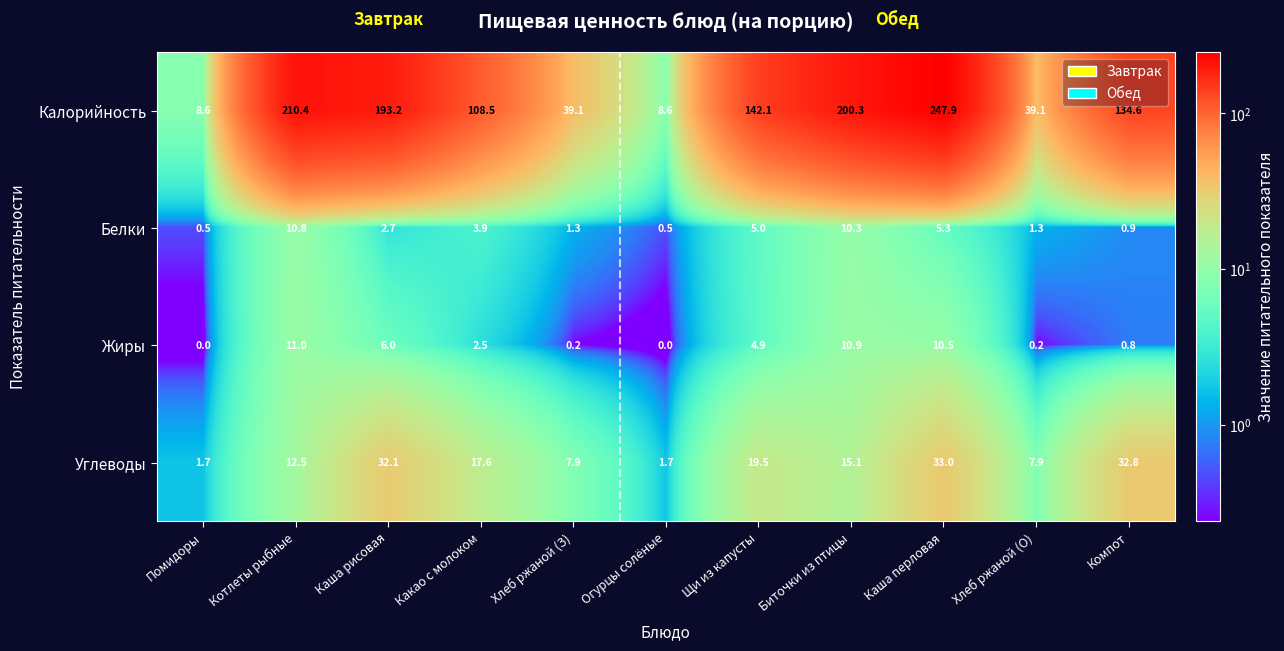

What is the sum of the Жиры values at Хлеб ржаной (О) and Котлеты рыбные?

11.2